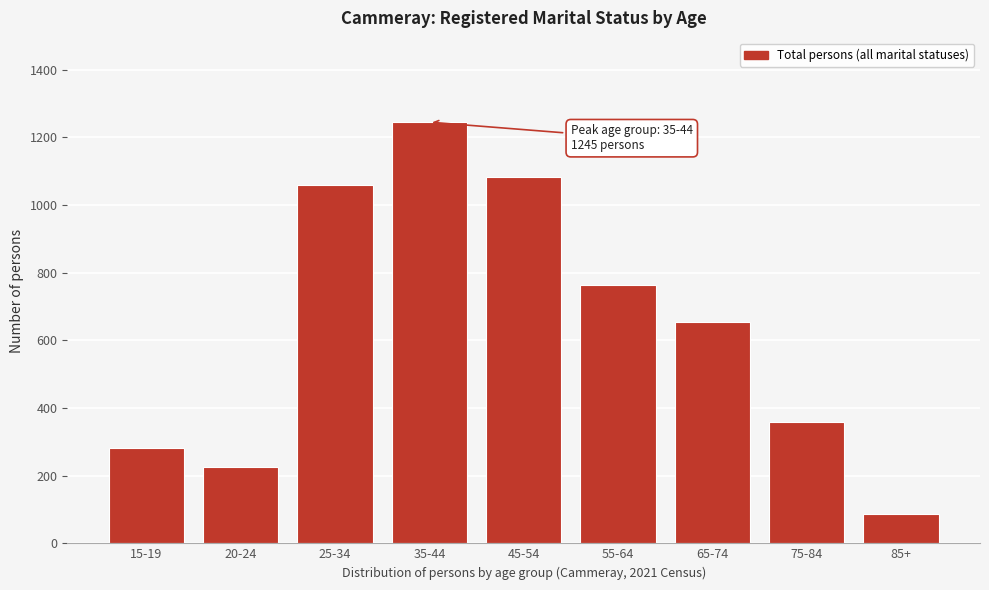

Reading right to left, transcribe all the data shown in this chart.

85+=87	75-84=358	65-74=654	55-64=764	45-54=1084	35-44=1245	25-34=1058	20-24=226	15-19=282